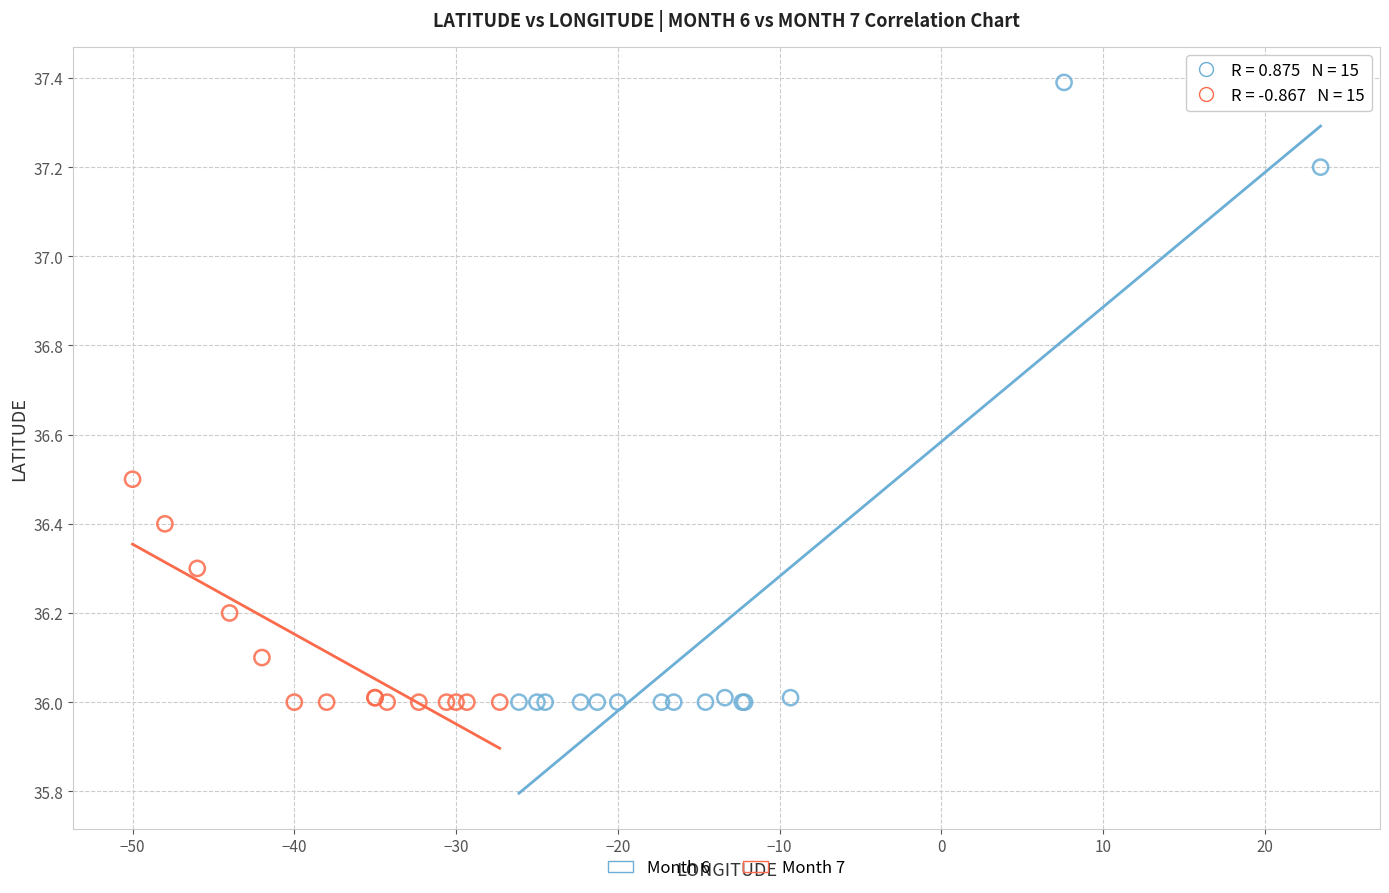

Which series has the widest spread of Y values?

Month 6